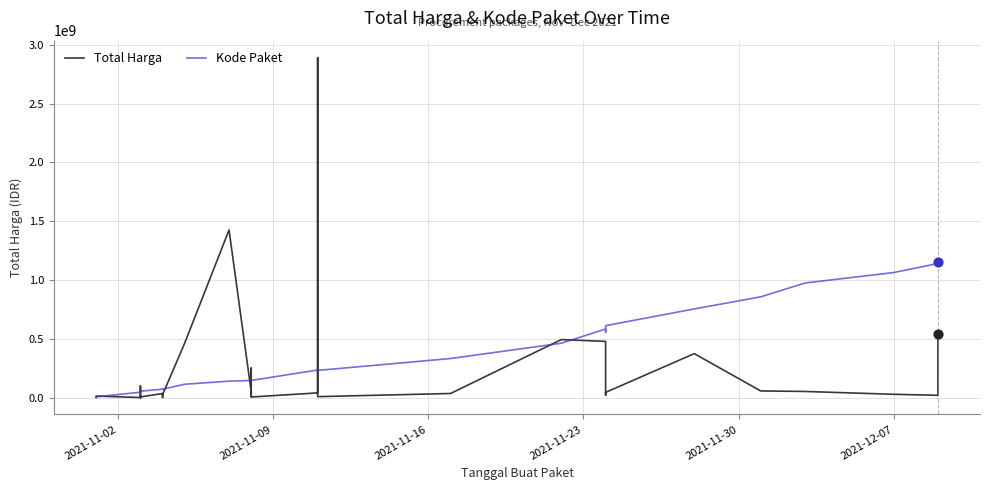

Which series reaches the minimum Y coordinate?

Total Harga